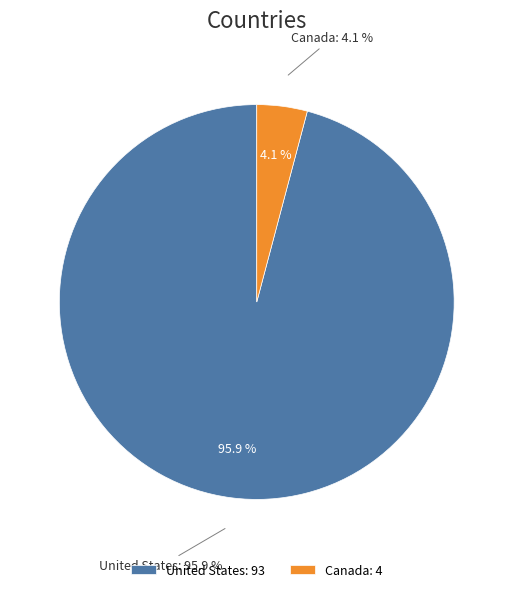

Is there any slice that represents more than half of the pie?

Yes